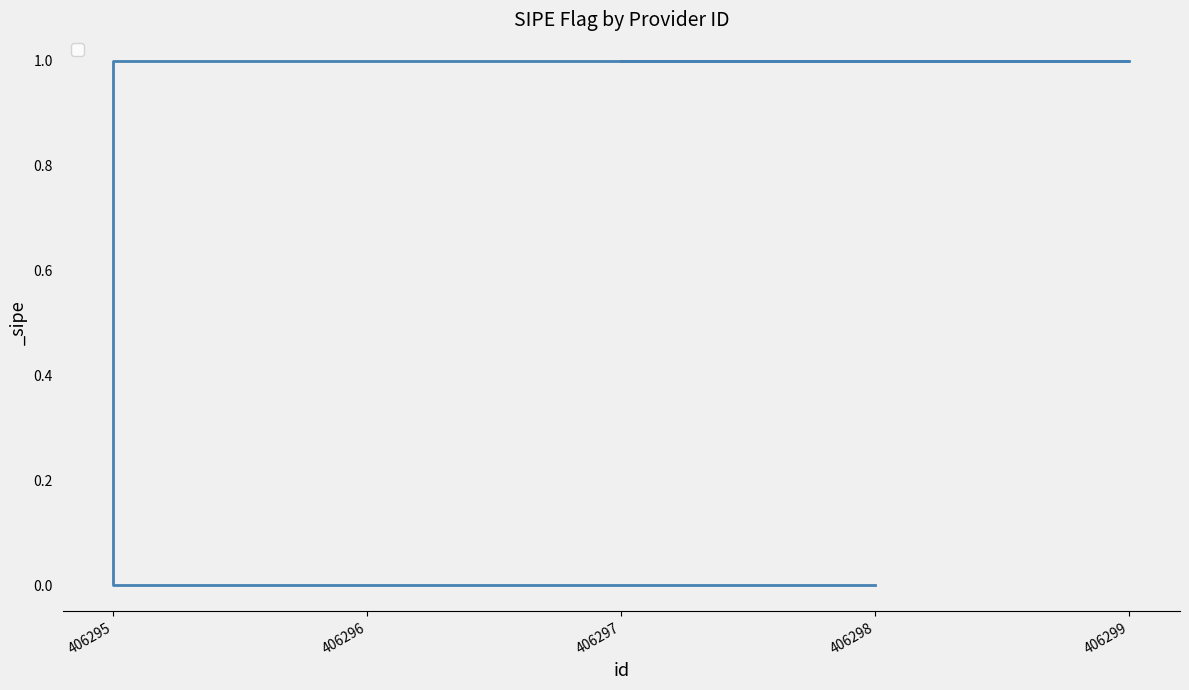

Which label corresponds to the largest value in the chart?

406295